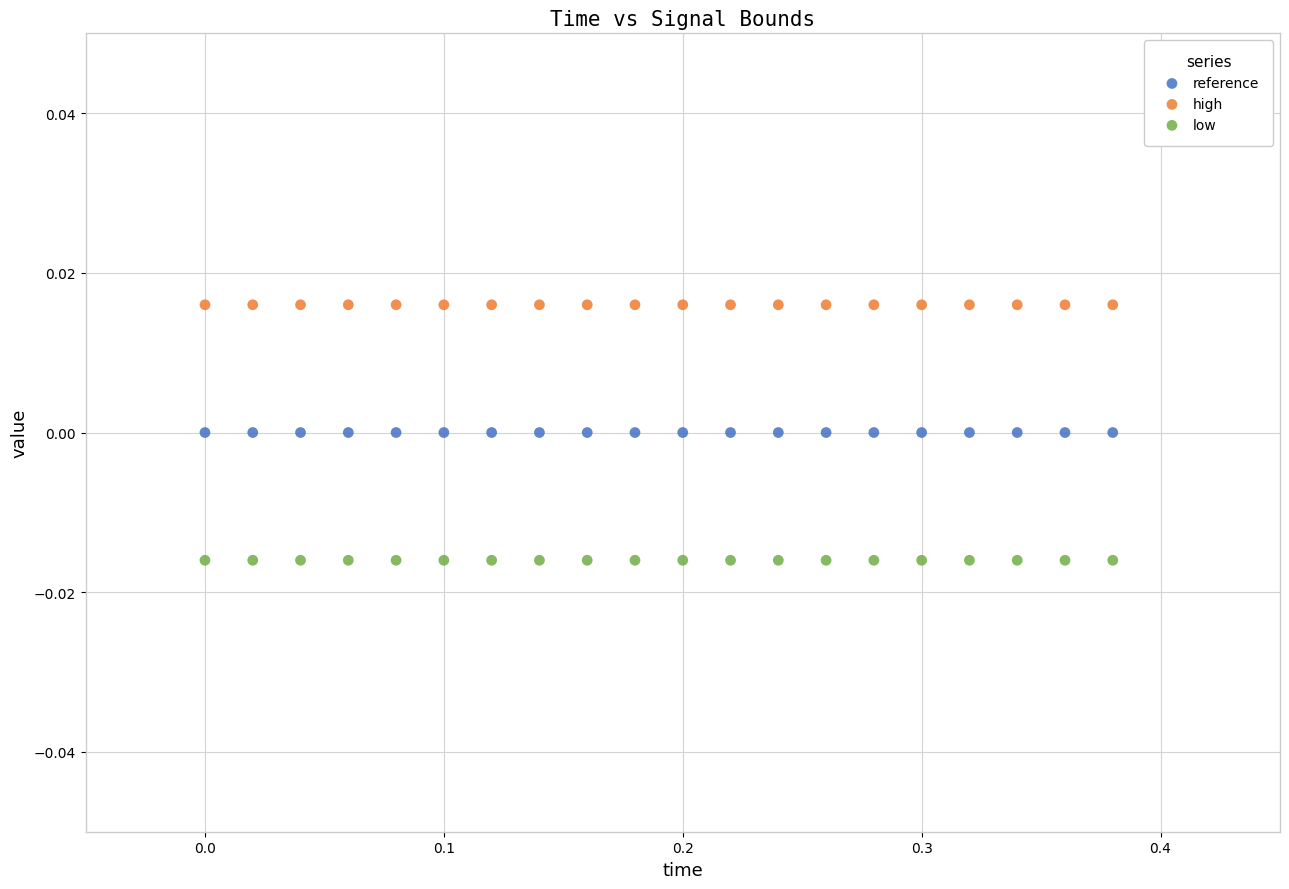

Which series reaches the minimum Y coordinate?

low